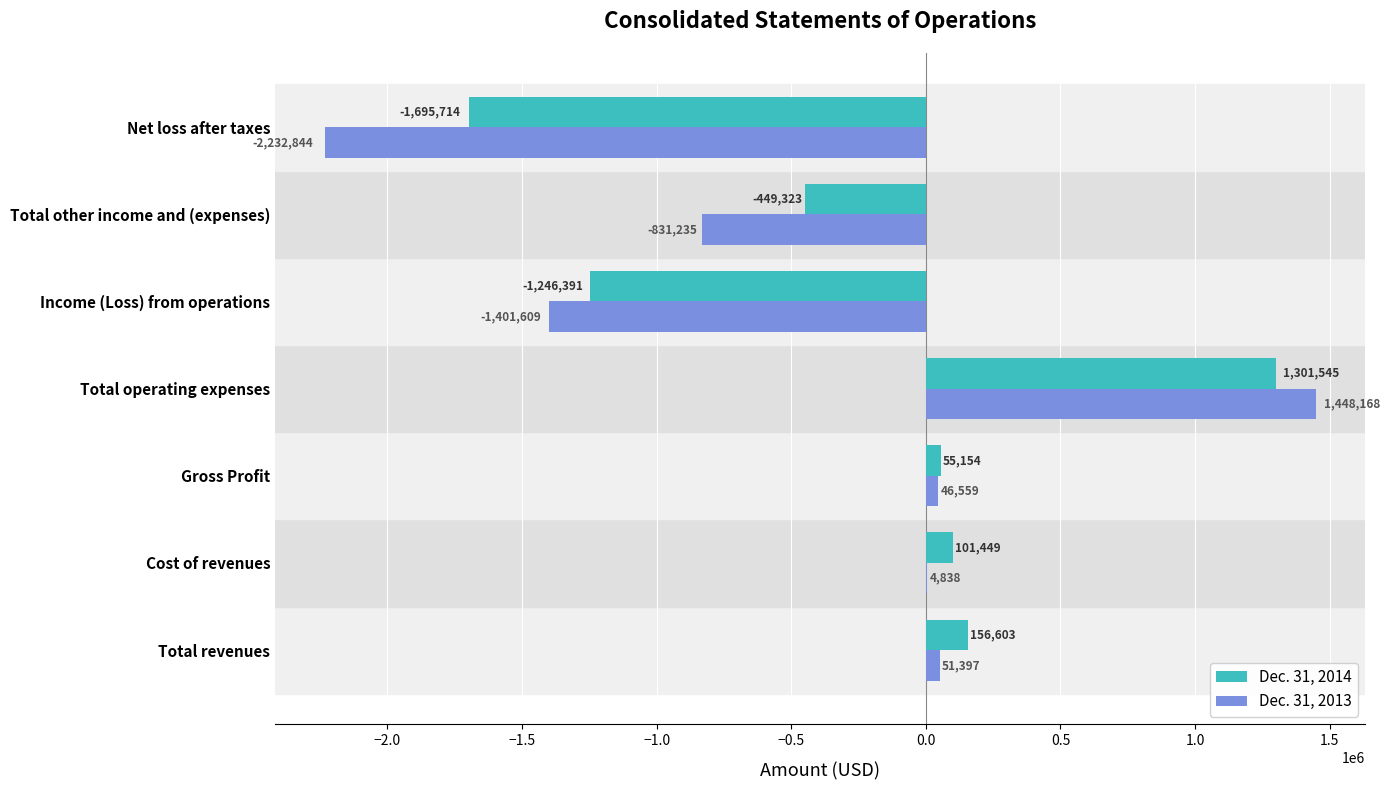

What is the maximum value shown in the chart?

1448168